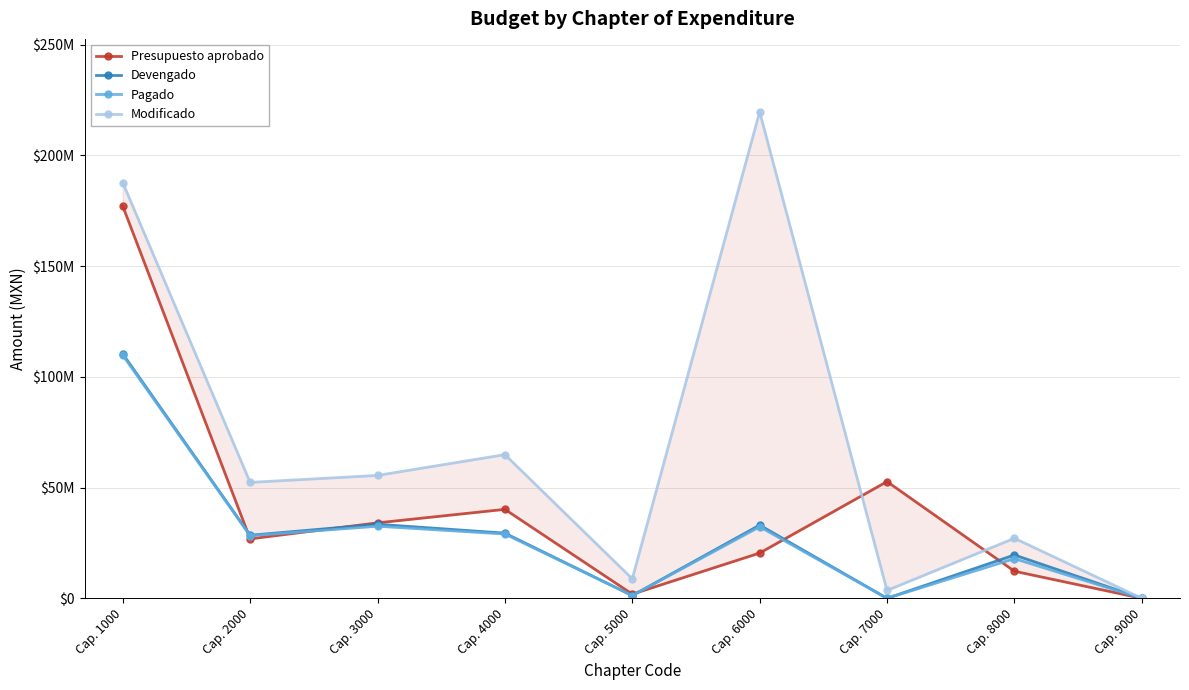

True or false: Devengado has a value of 155749022.6 at Cap. 1000.

False